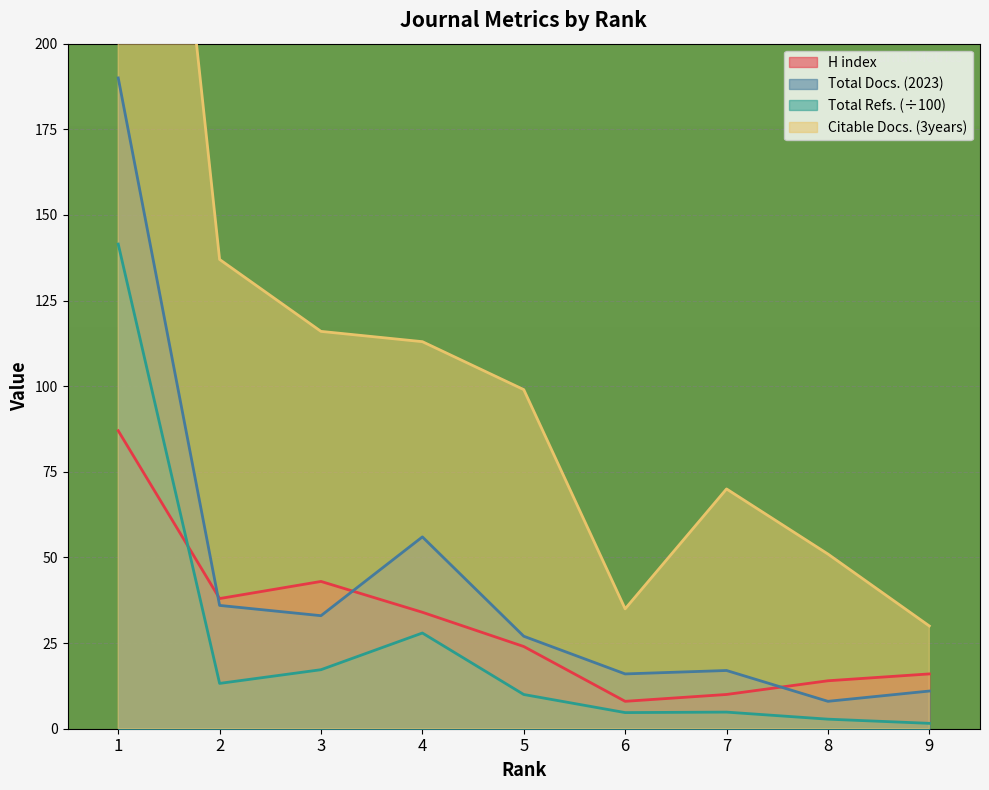

Which category has the lowest value across all series?

9